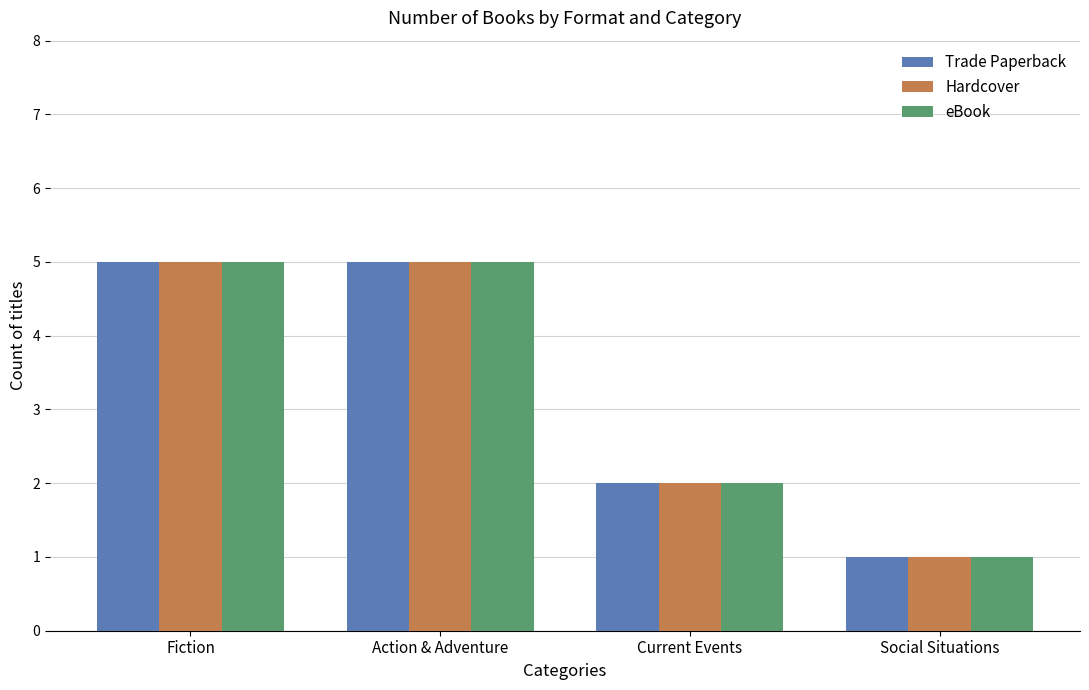

Are the bars horizontal?

No